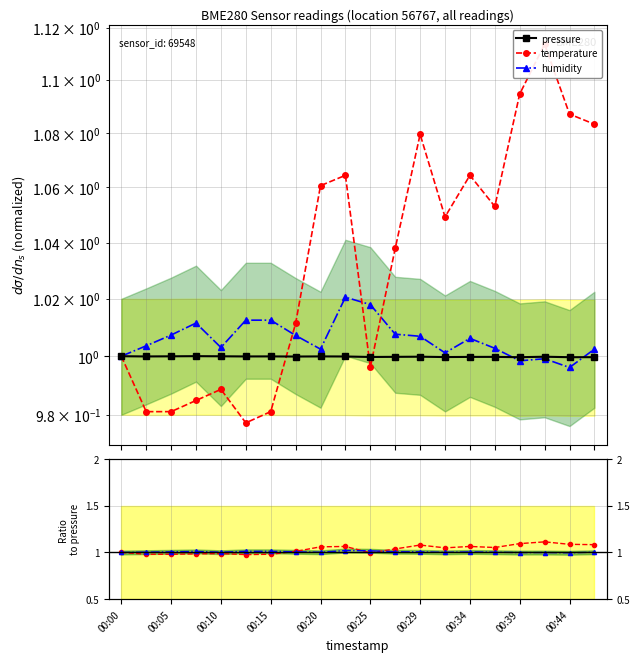

Read the pressure value at 00:05.

1.0